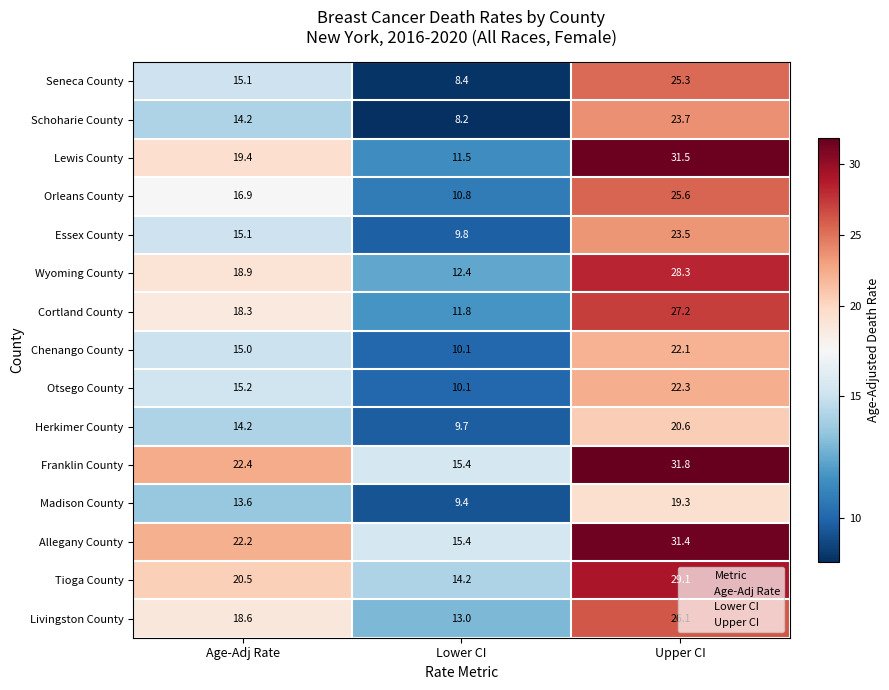

Which series has the largest range (max minus min)?

Lewis County